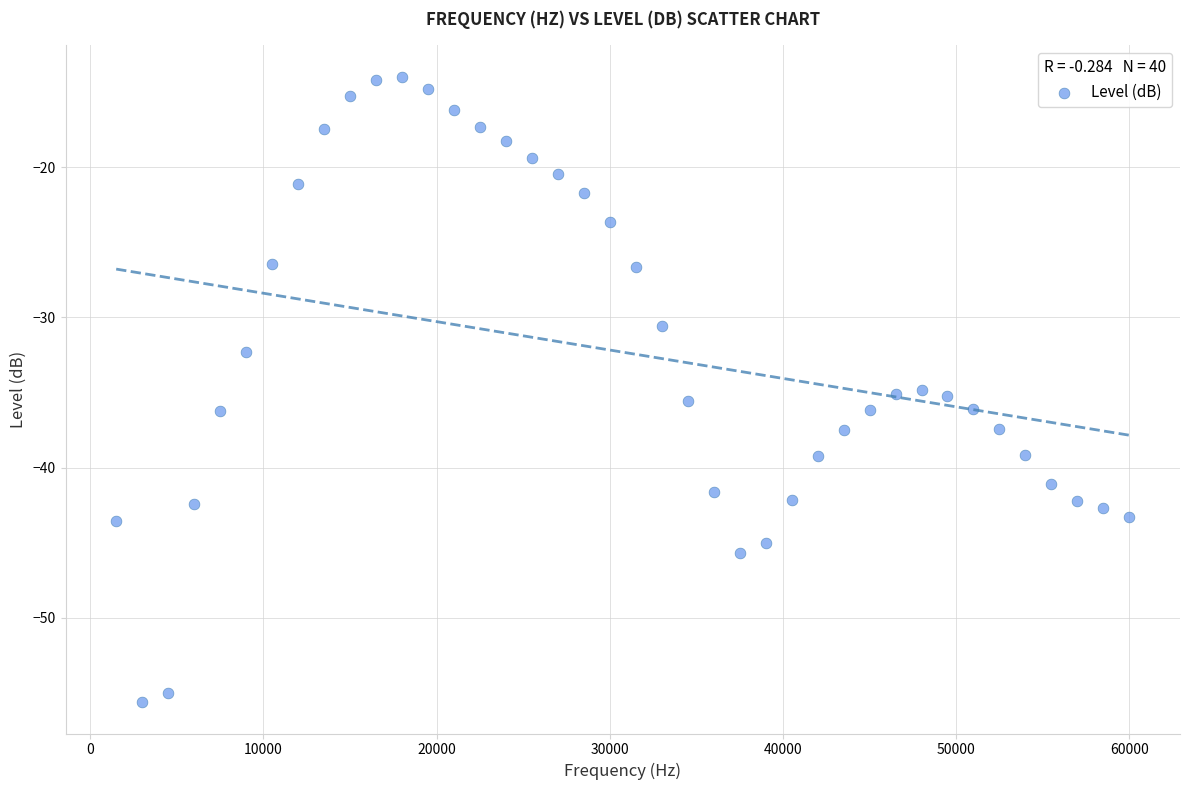

What is the range of X values (max minus min)?

58500.0